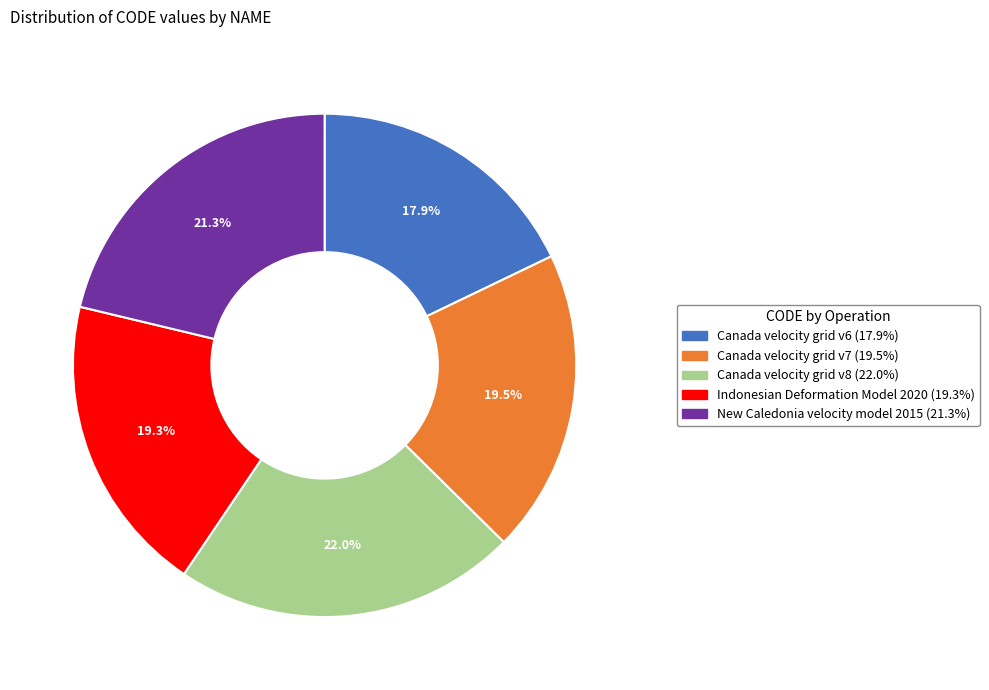

How much of the chart is everything except Indonesian Deformation Model 2020?

80.7%